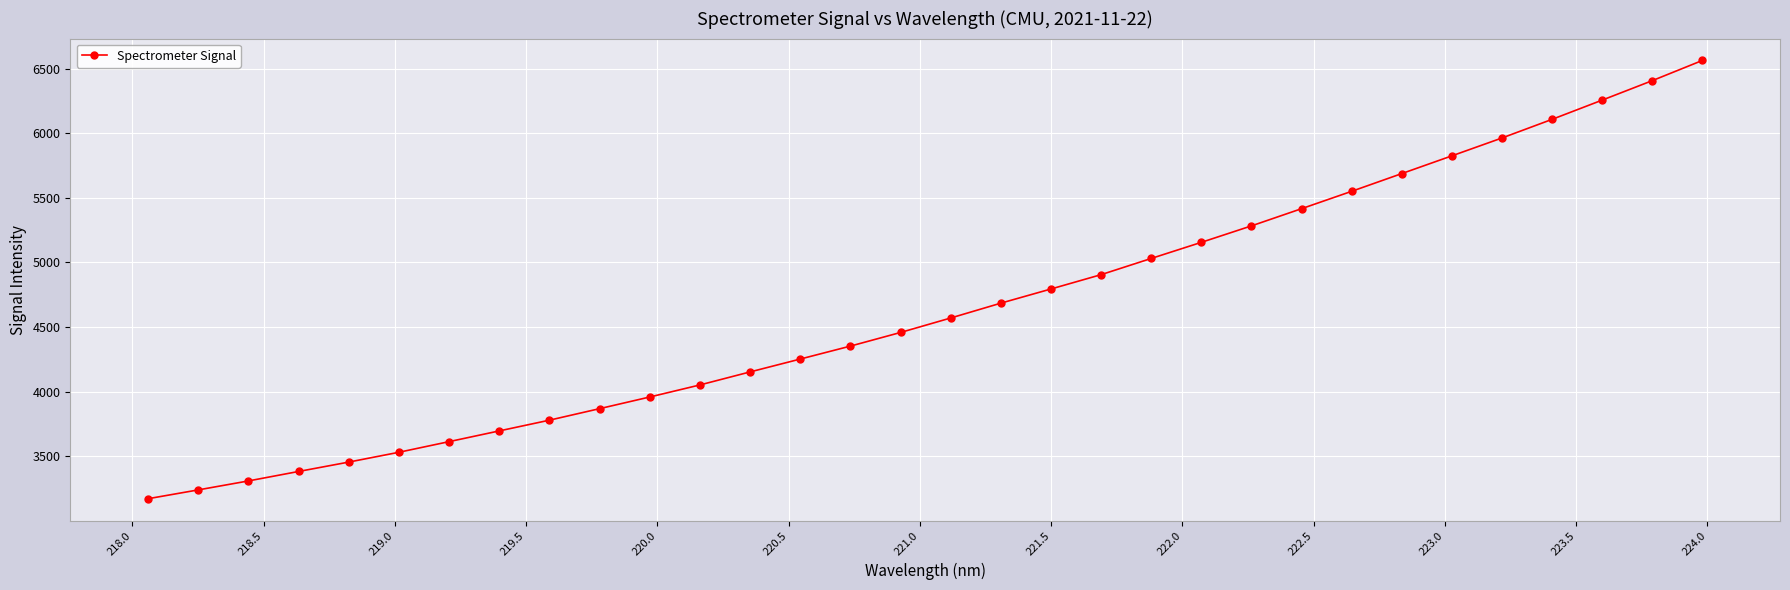

What is the value of the 18th point from the left?

4685.4